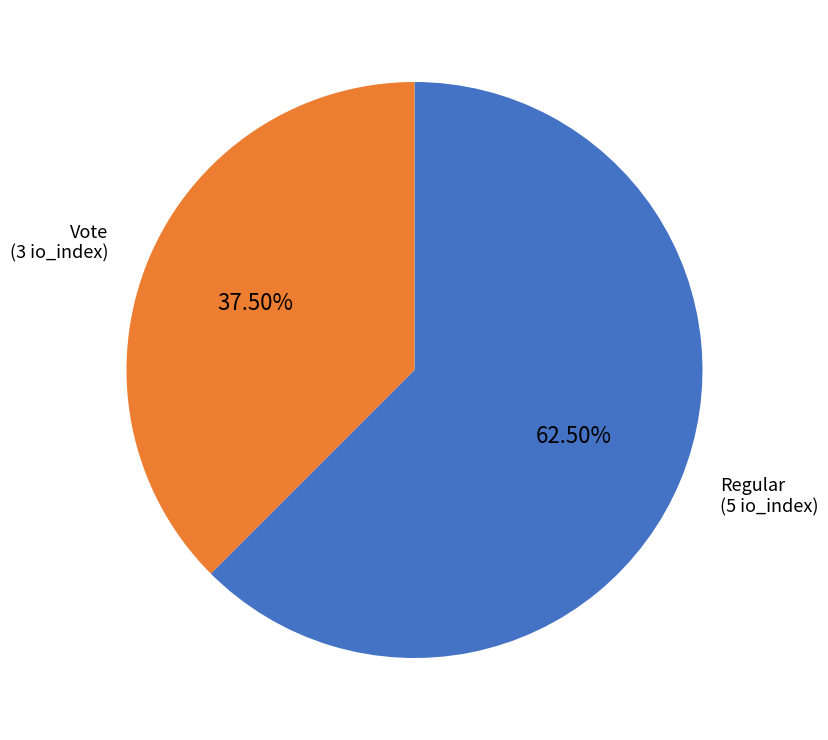

Does any single category account for the majority?

Yes